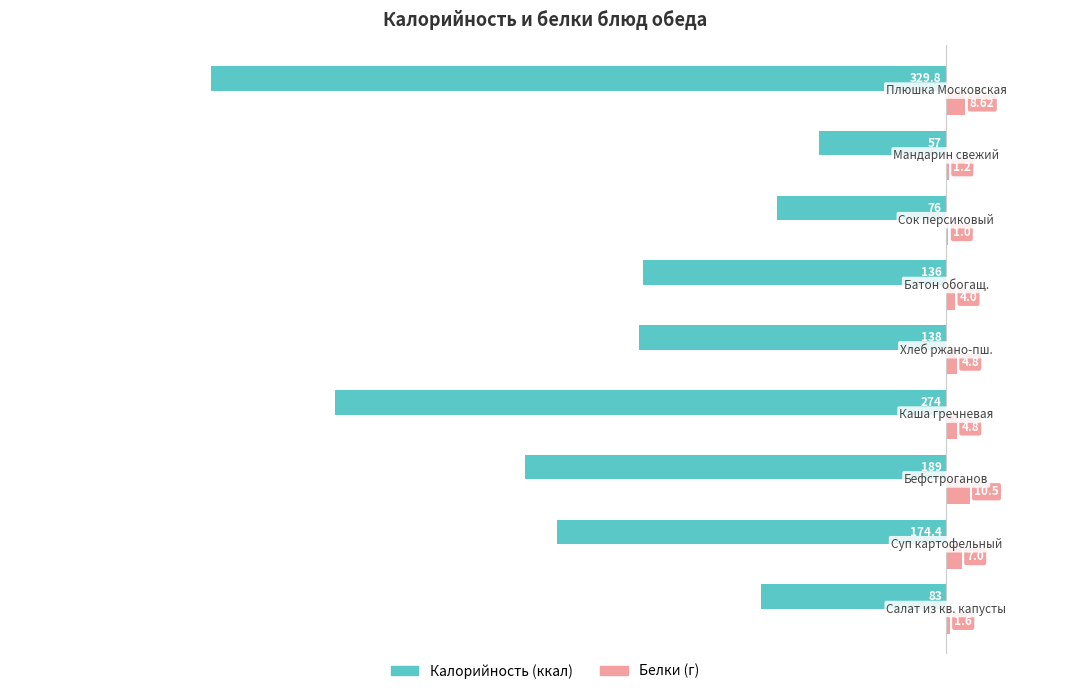

How many series are shown in this chart?

2